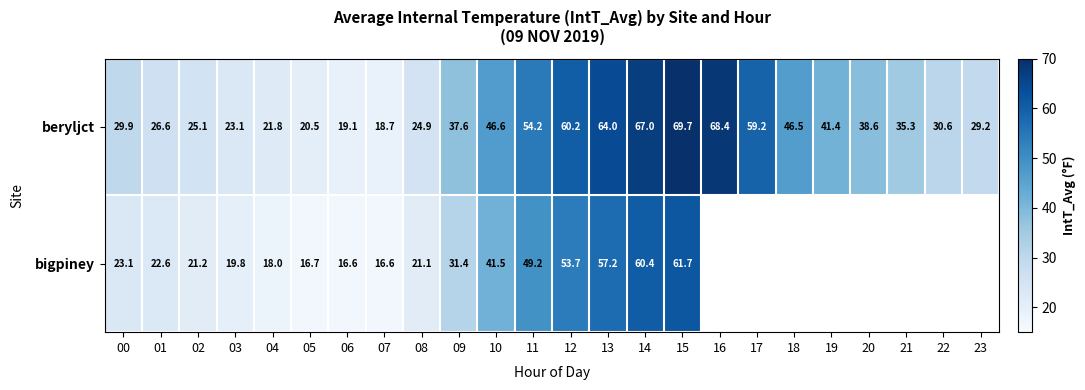

Is it true that beryljct equals 41.4 at 03?

False